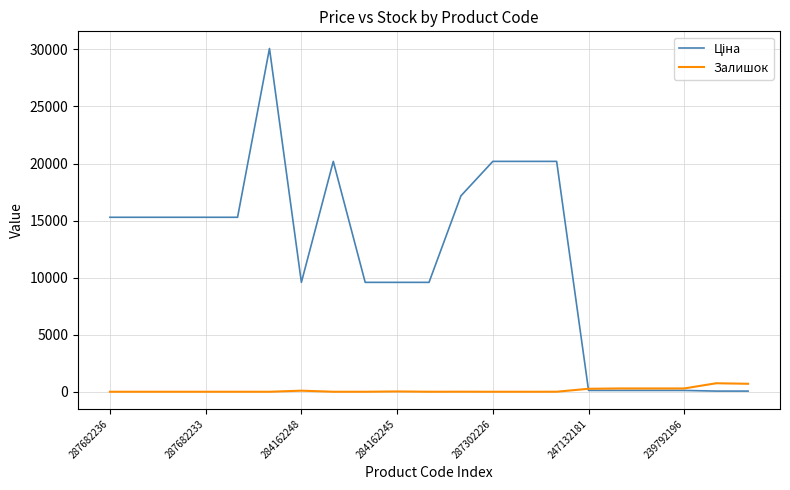

What is the maximum value shown in the chart?

30077.8